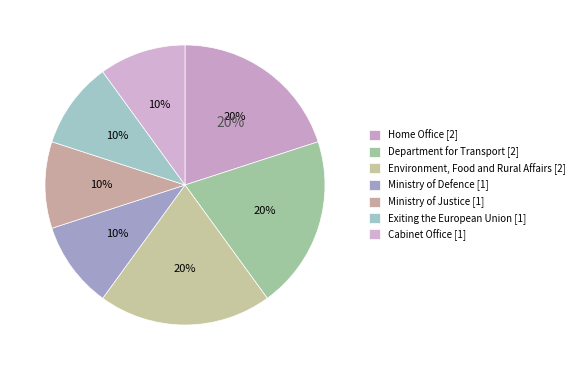

What is the ratio of the value at Cabinet Office to the value at Ministry of Defence?

1.0